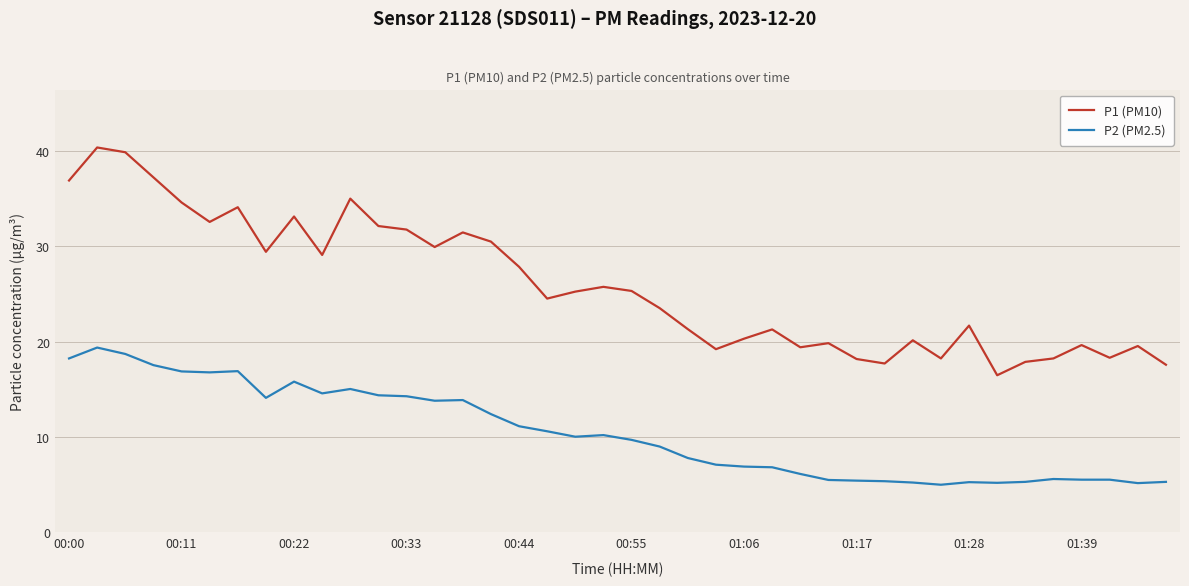

What are all the series names shown in the legend?

P1 (PM10), P2 (PM2.5)